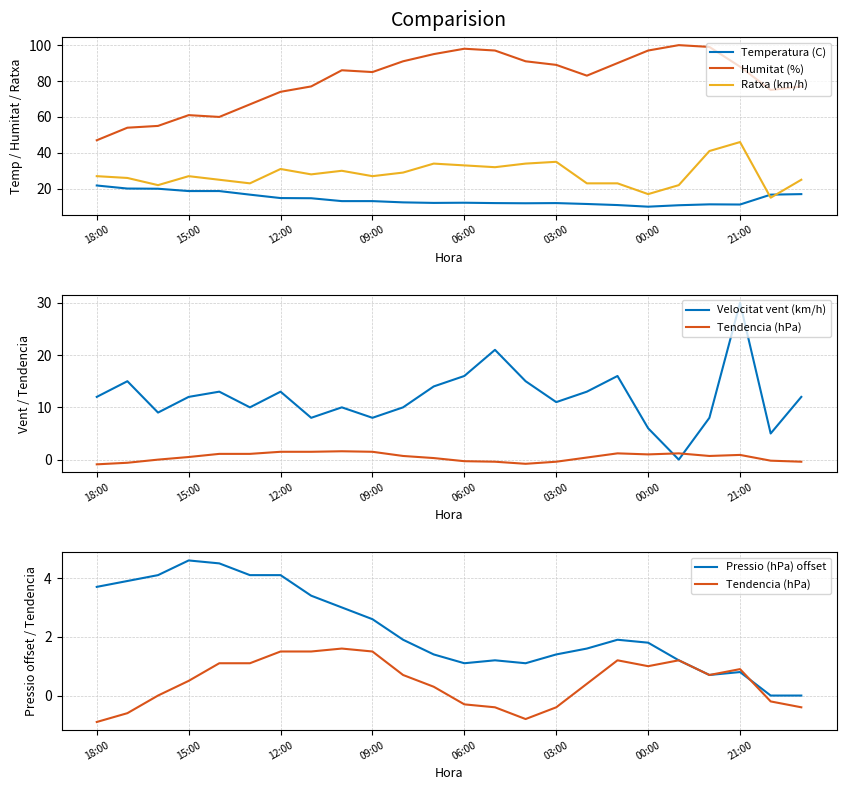

True or false: Ratxa (km/h) and Tendencia (hPa) intersect in this chart.

False